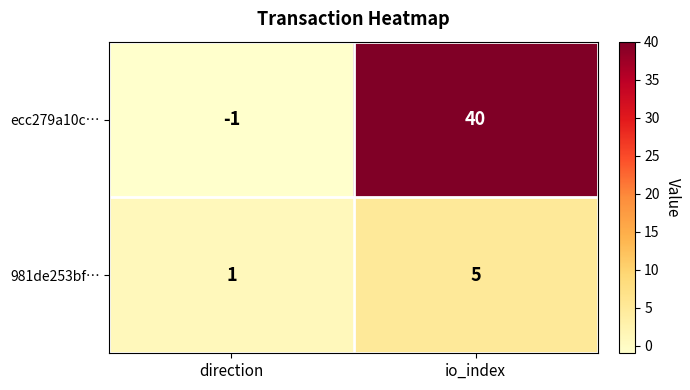

Rank the series by their average value, from lowest to highest.

981de253bf…, ecc279a10c…